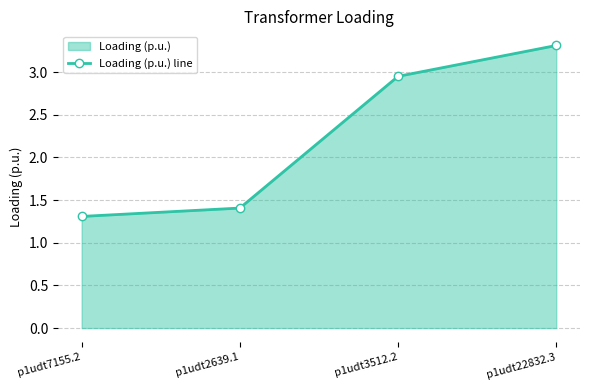

What value does the data have at p1udt7155.2?

1.3